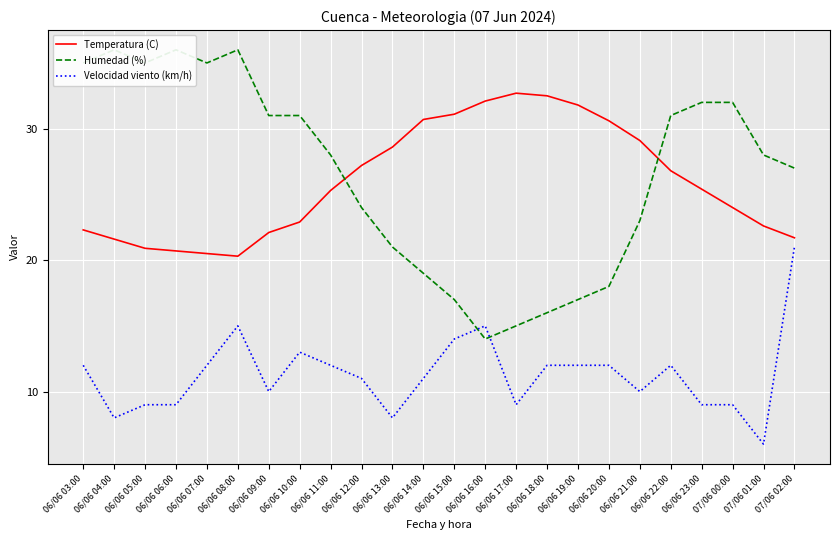

Where is Temperatura (C) nearest to the value 26?

06/06 23:00